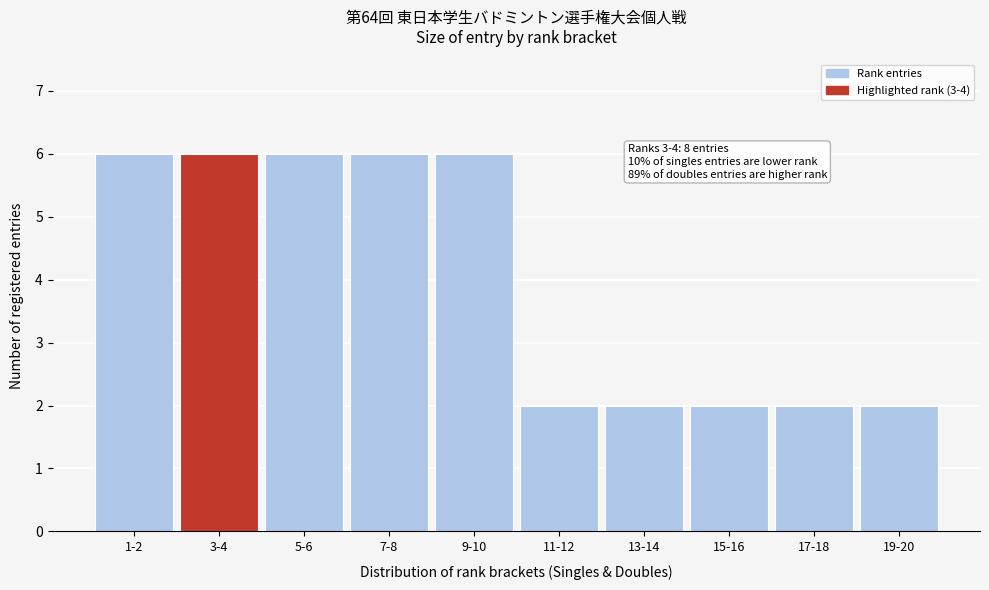

Reading left to right, extract all data points from this chart.

6	6	6	6	6	2	2	2	2	2